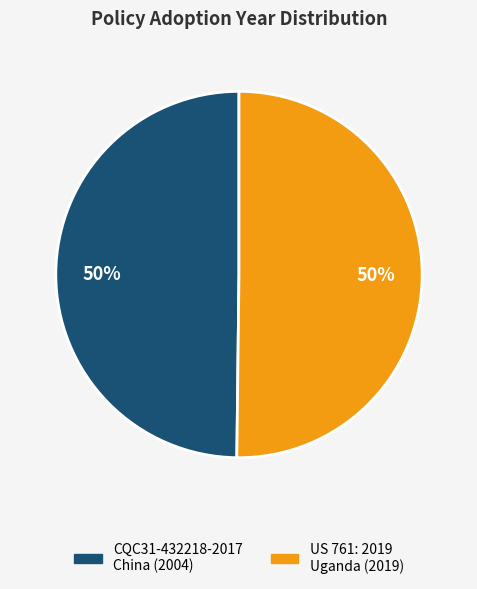

To the nearest percent, what is the average slice percentage?

50%